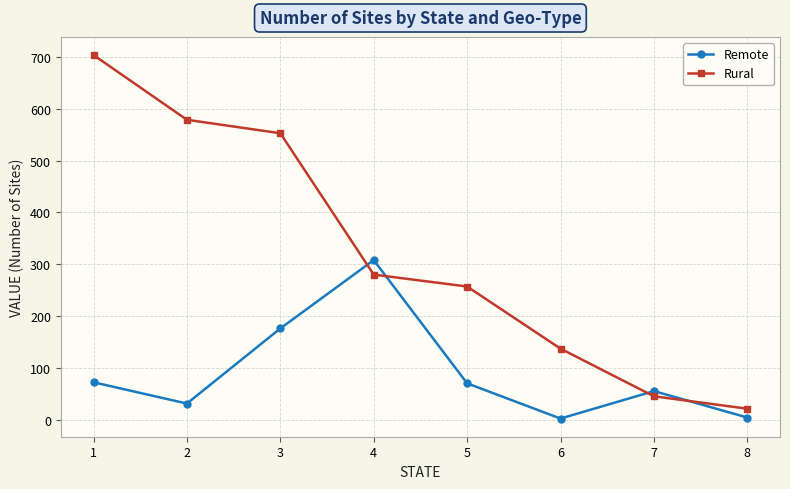

The value of Rural at 5 is 257. True or false?

True